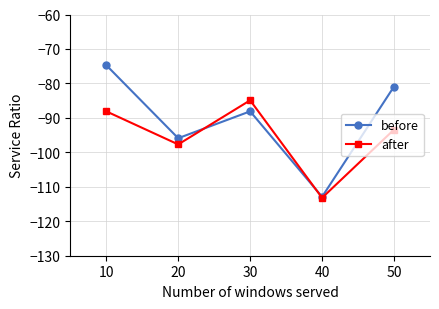

What is the value of the before point at the 1st from the left?

-74.7